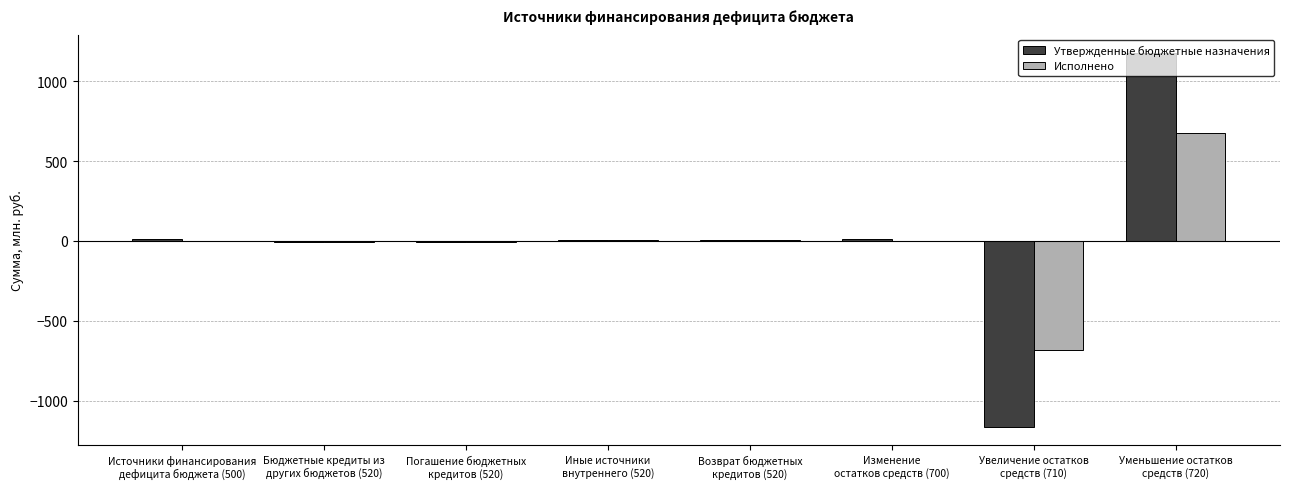

What is the highest value of the Исполнено series?

676.9